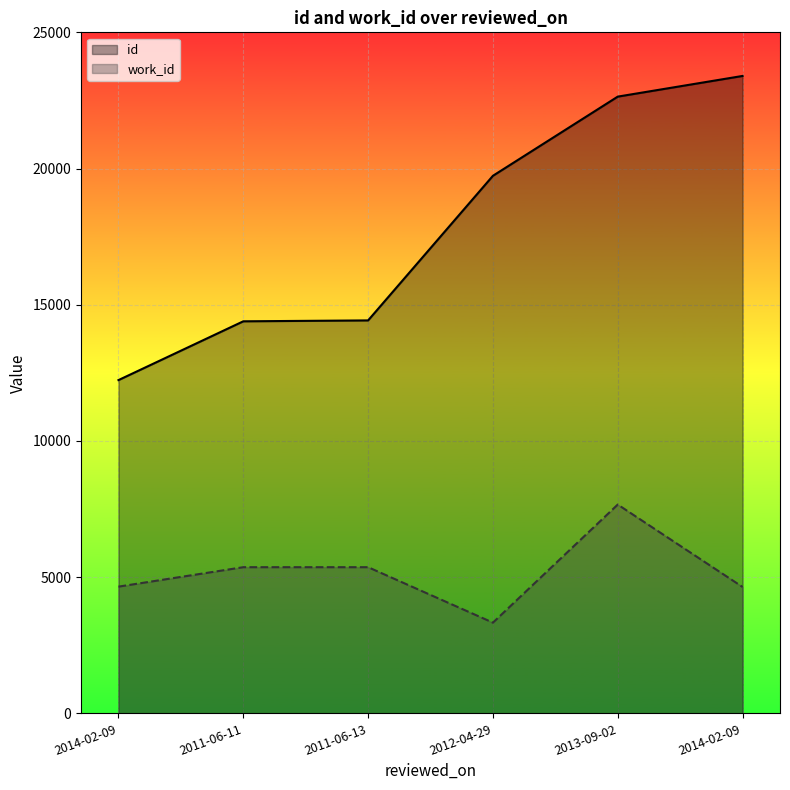

The id series shows 17134 at 2014-02-09. True or false?

False